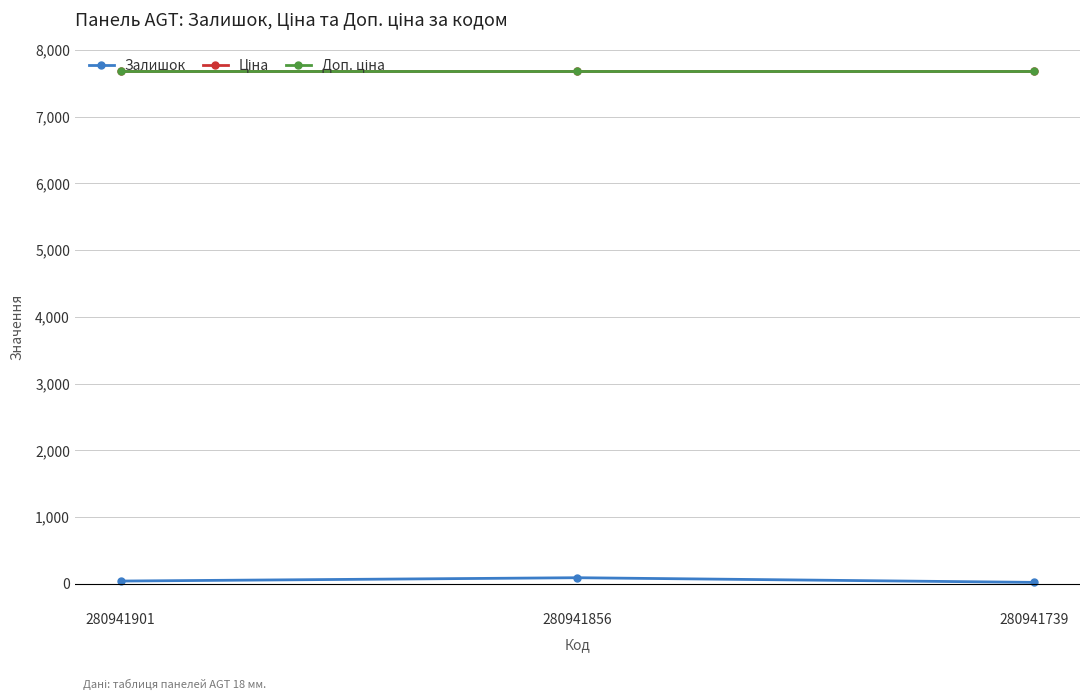

Which series has the widest spread of values?

Залишок